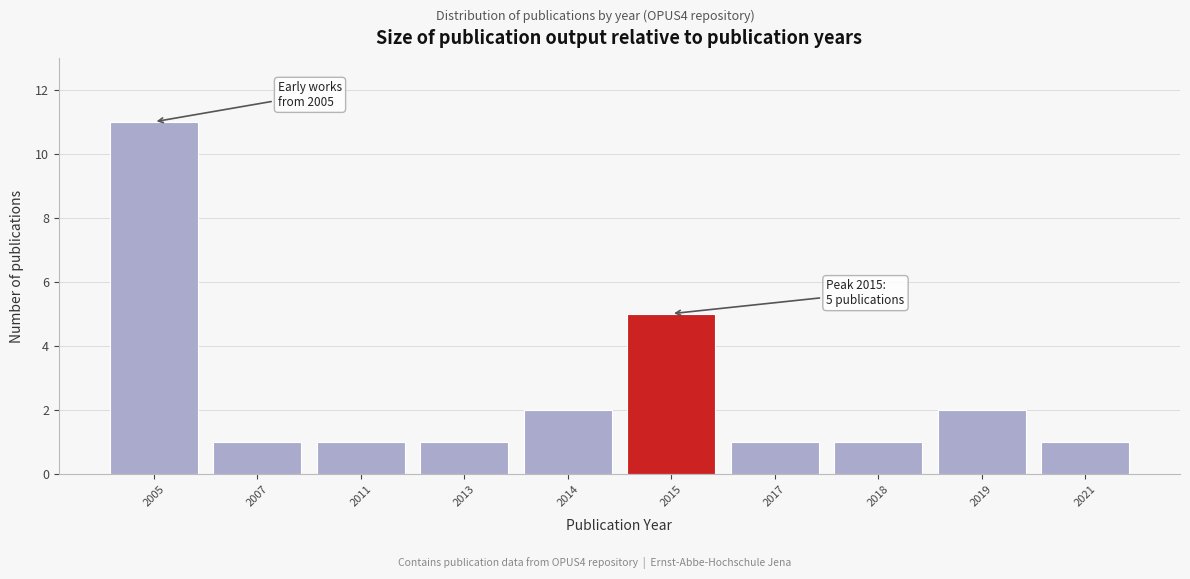

Reading left to right, list all the values displayed in this chart.

2005=11	2007=1	2011=1	2013=1	2014=2	2015=5	2017=1	2018=1	2019=2	2021=1